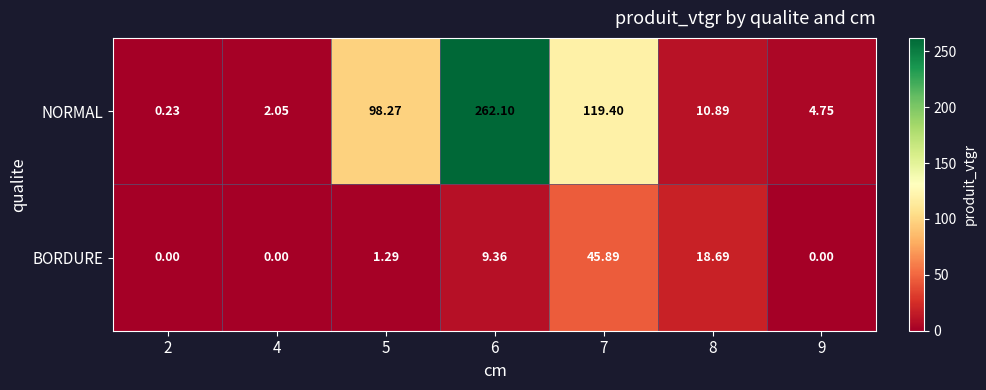

List the series in order of their overall mean, lowest first.

BORDURE, NORMAL